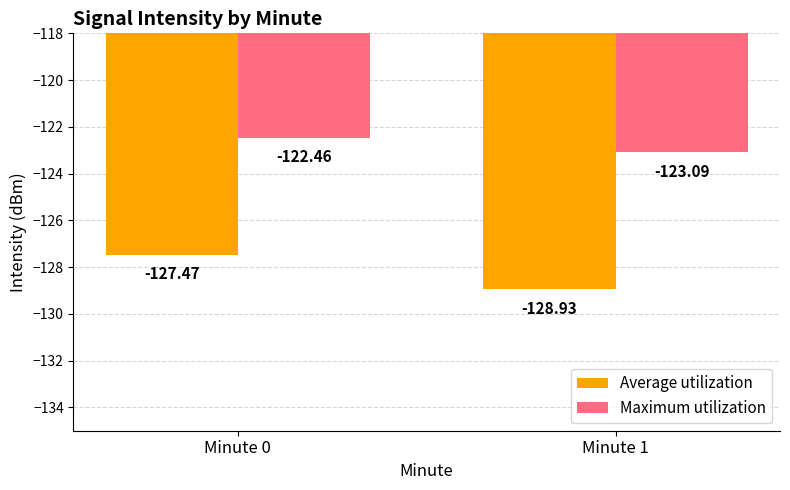

The Maximum utilization series shows -78.1 at Minute 1. True or false?

False